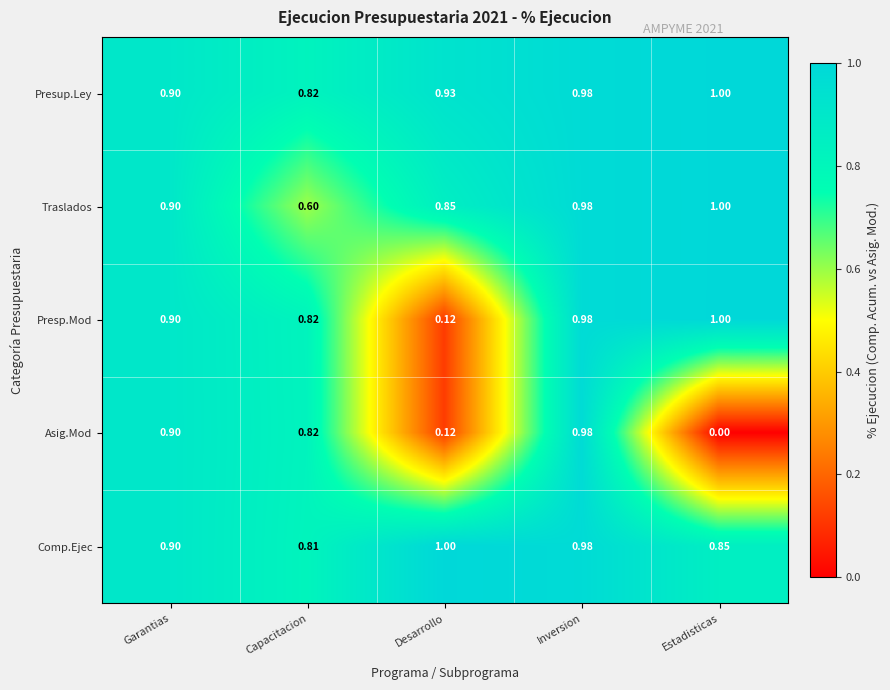

Where is Presup.Ley nearest to the value 0?

Capacitacion